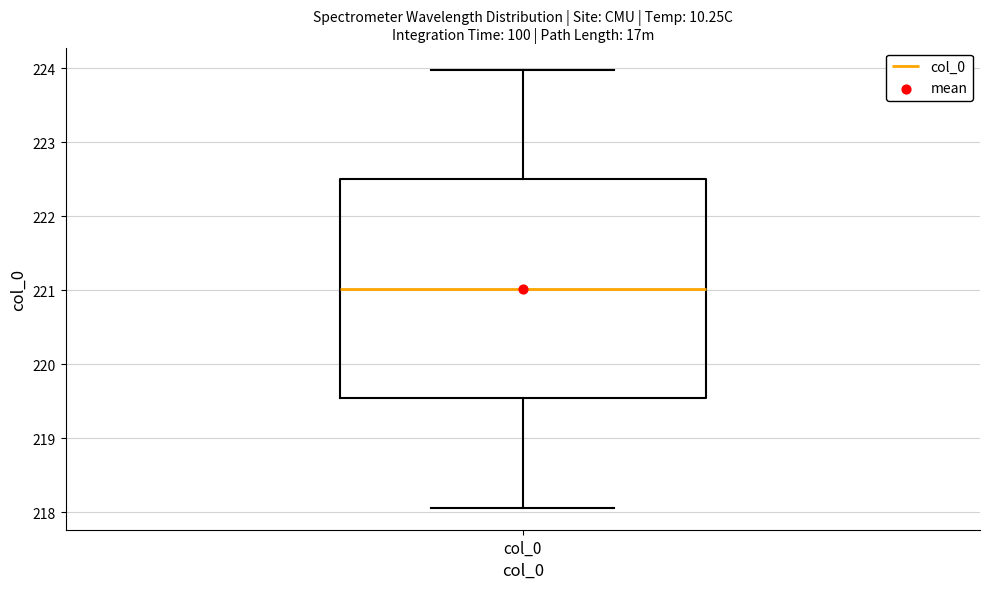

Transcribe this box plot: give where the median line is, the range the box spans, and where the two whiskers end, as read against the y-axis. The values are not printed on the chart, so give them approximately, as read against the axis.

median 221.0, box 219.5 to 222.5, whiskers 218.1 to 224.0